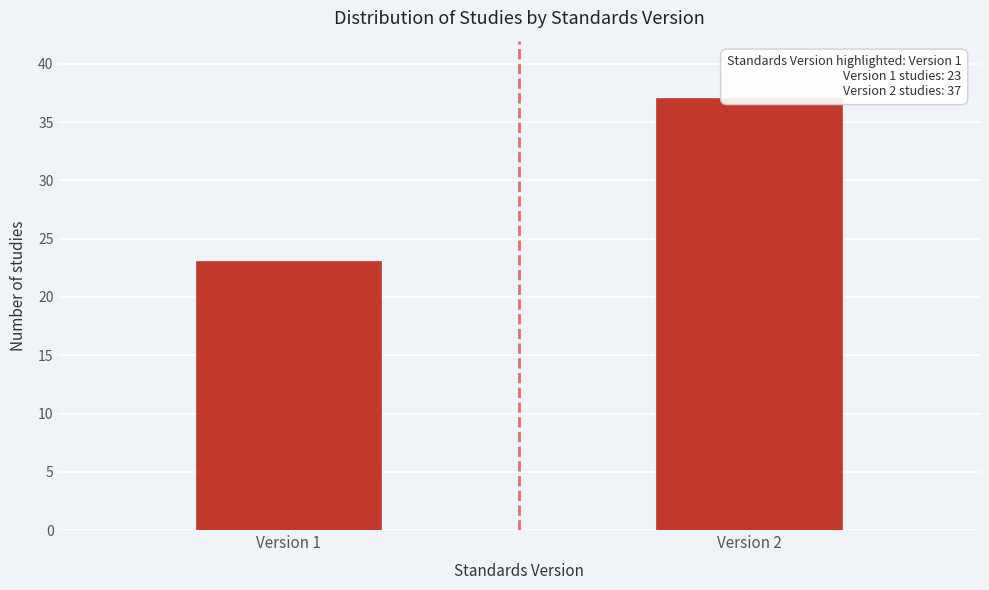

Reading left to right, list all the values displayed in this chart.

23	37